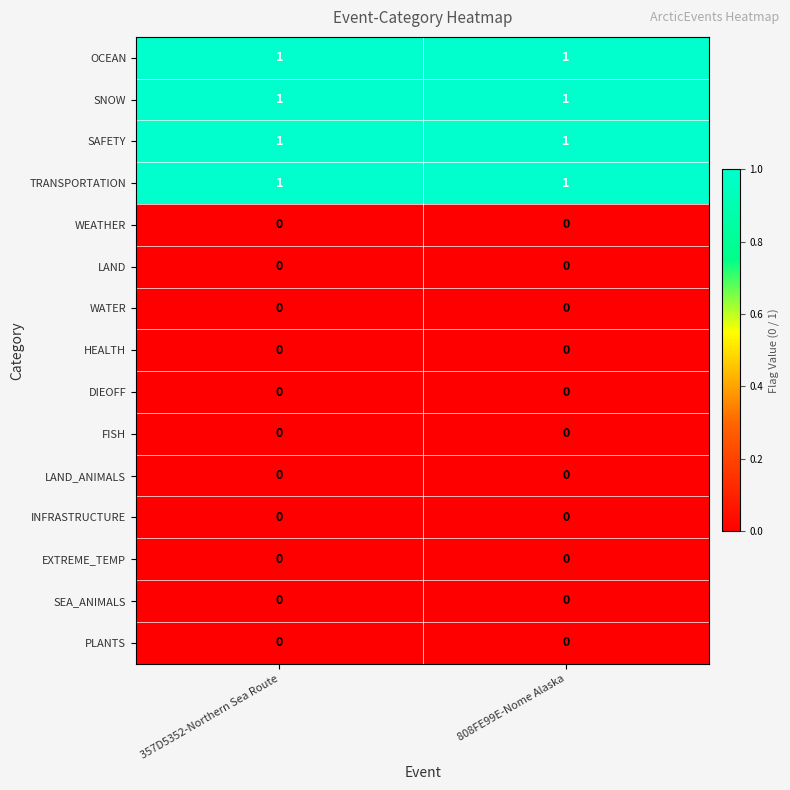

Reading left to right, extract all data points from this chart.

OCEAN: 357D5352-Northern Sea Route=1	808FE99E-Nome Alaska=1
SNOW: 357D5352-Northern Sea Route=1	808FE99E-Nome Alaska=1
SAFETY: 357D5352-Northern Sea Route=1	808FE99E-Nome Alaska=1
TRANSPORTATION: 357D5352-Northern Sea Route=1	808FE99E-Nome Alaska=1
WEATHER: 357D5352-Northern Sea Route=0	808FE99E-Nome Alaska=0
LAND: 357D5352-Northern Sea Route=0	808FE99E-Nome Alaska=0
WATER: 357D5352-Northern Sea Route=0	808FE99E-Nome Alaska=0
HEALTH: 357D5352-Northern Sea Route=0	808FE99E-Nome Alaska=0
DIEOFF: 357D5352-Northern Sea Route=0	808FE99E-Nome Alaska=0
FISH: 357D5352-Northern Sea Route=0	808FE99E-Nome Alaska=0
LAND_ANIMALS: 357D5352-Northern Sea Route=0	808FE99E-Nome Alaska=0
INFRASTRUCTURE: 357D5352-Northern Sea Route=0	808FE99E-Nome Alaska=0
EXTREME_TEMP: 357D5352-Northern Sea Route=0	808FE99E-Nome Alaska=0
SEA_ANIMALS: 357D5352-Northern Sea Route=0	808FE99E-Nome Alaska=0
PLANTS: 357D5352-Northern Sea Route=0	808FE99E-Nome Alaska=0